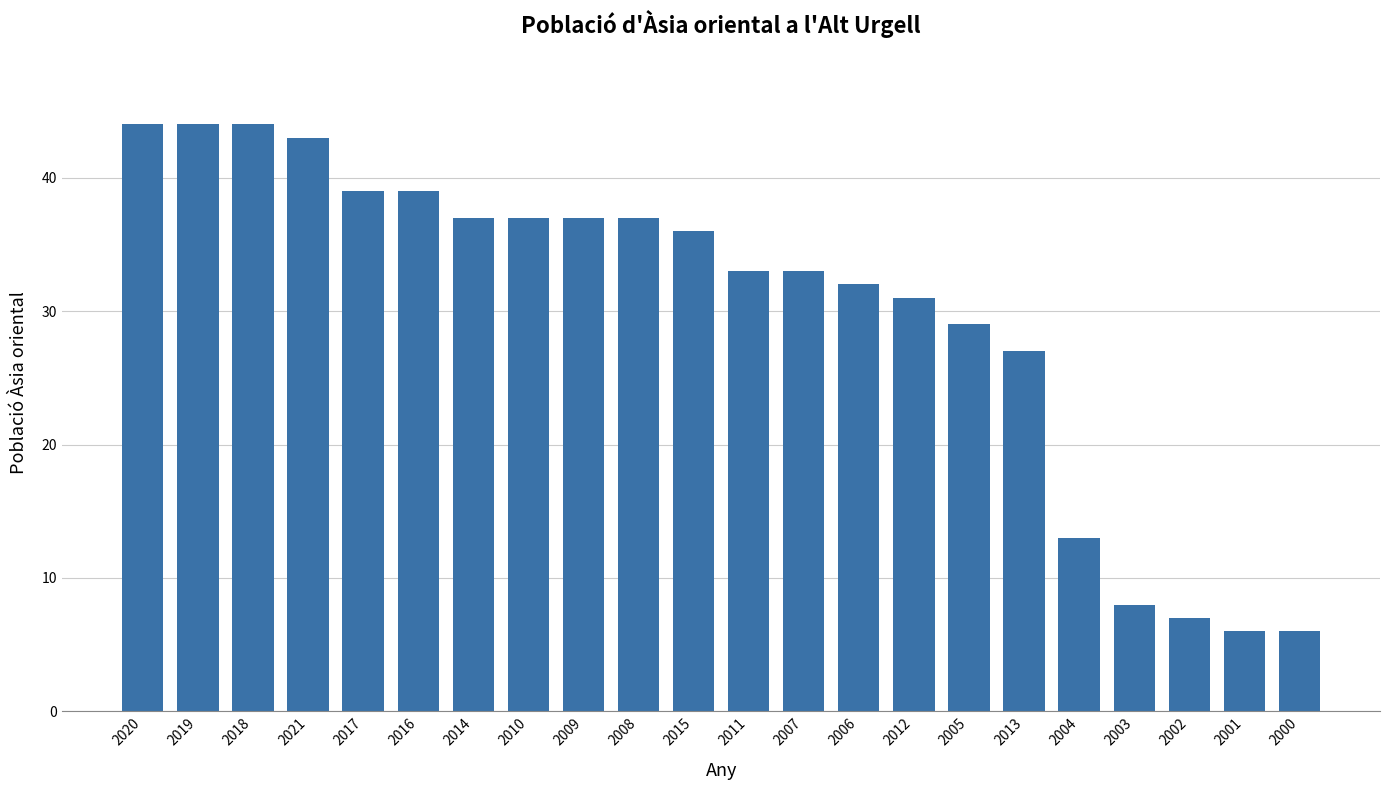

Approximately how many times larger is the value at 2006 compared to 2009?

0.9